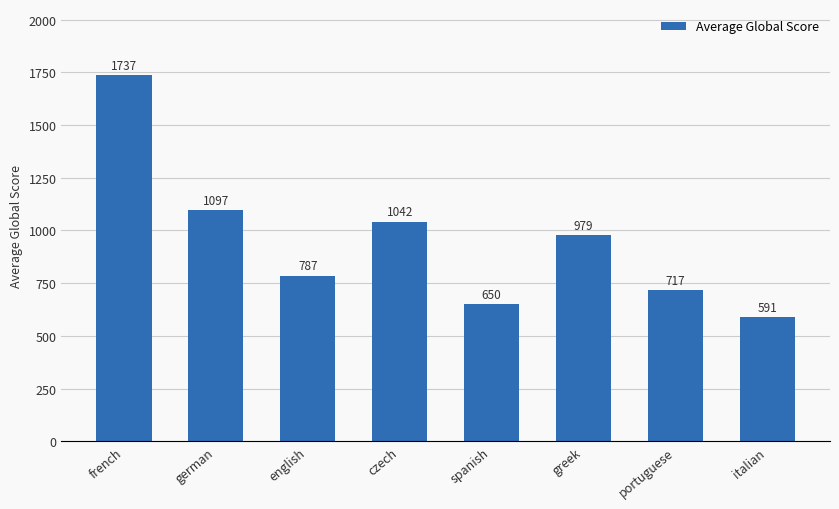

What is the change in value from english to portuguese?

-69.6